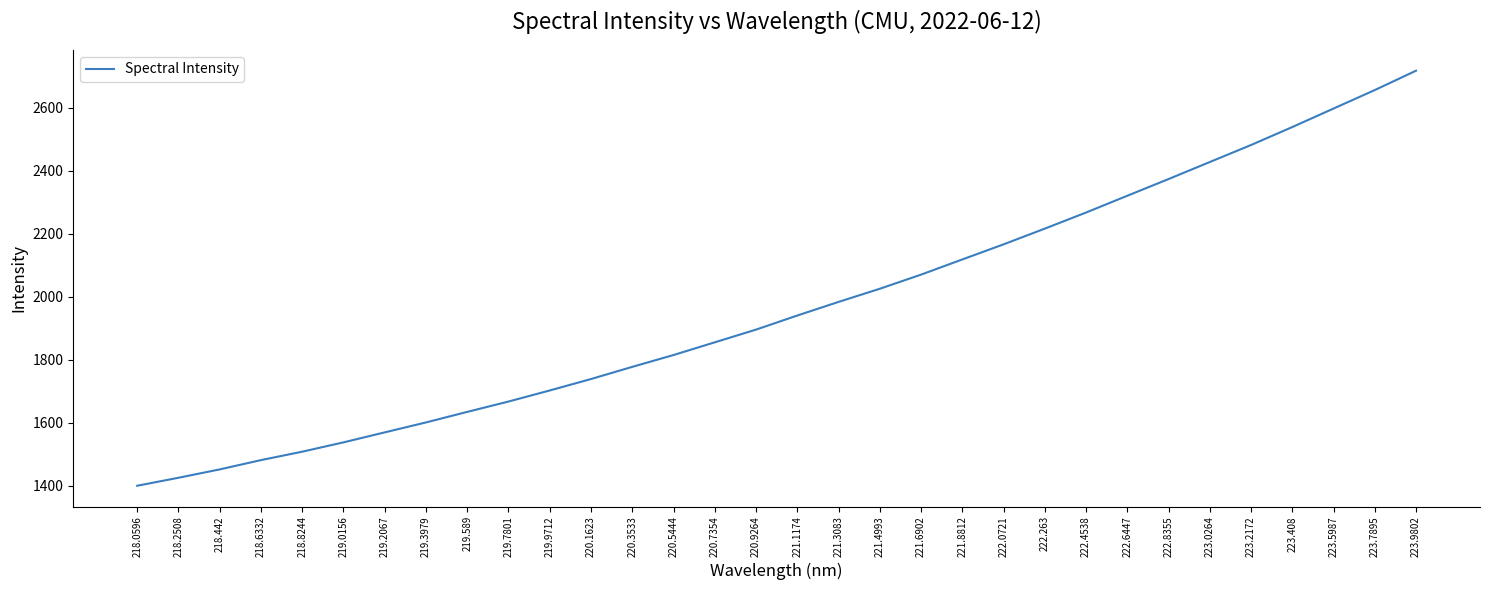

At which category does the chart reach its minimum across all series?

218.0596